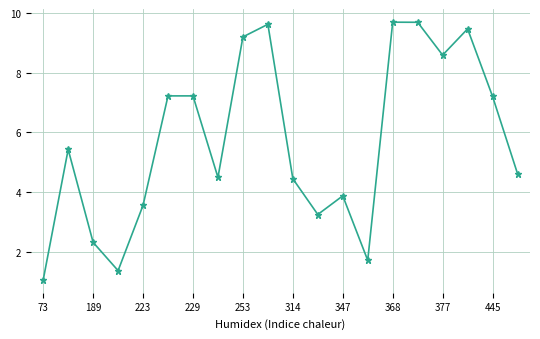

How many points are lower than both their immediate neighbors (excluding endpoints)?

5